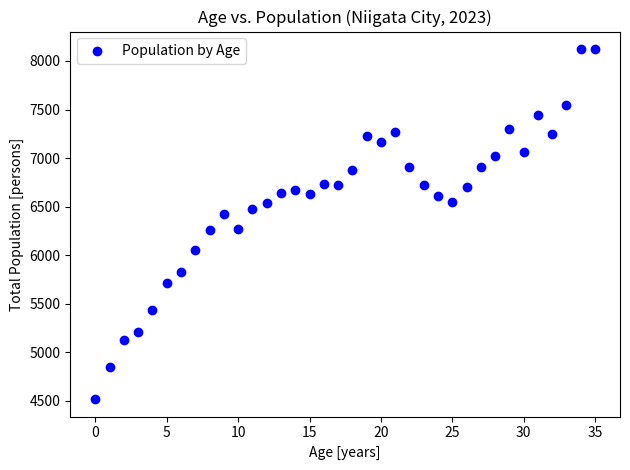

What is the range of Y values (max minus min)?

3607